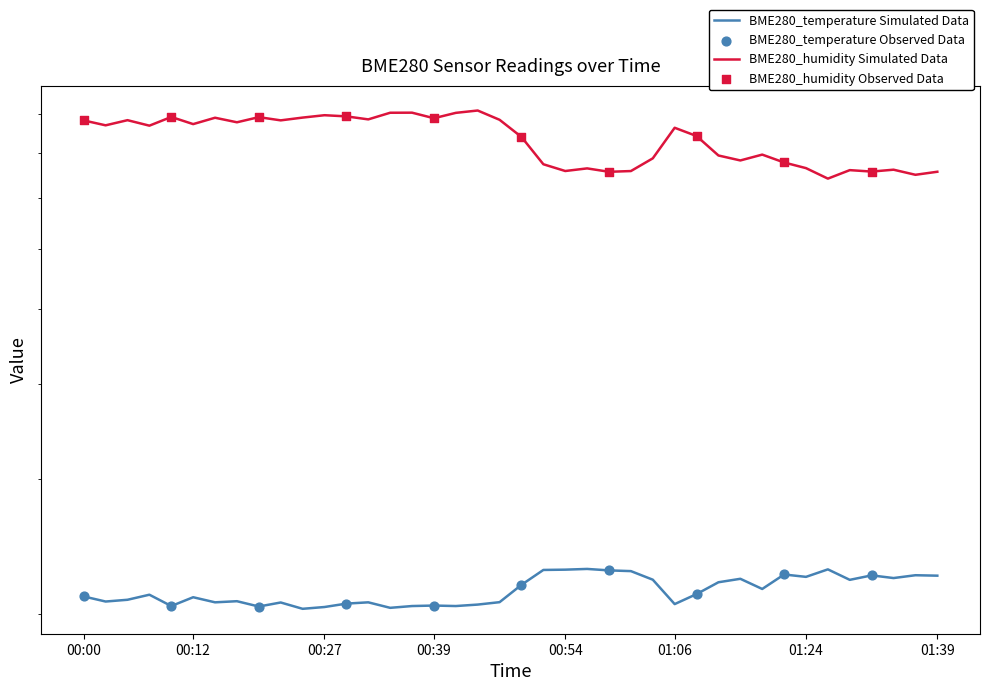

What are all the series names shown in the legend?

BME280_temperature, BME280_humidity